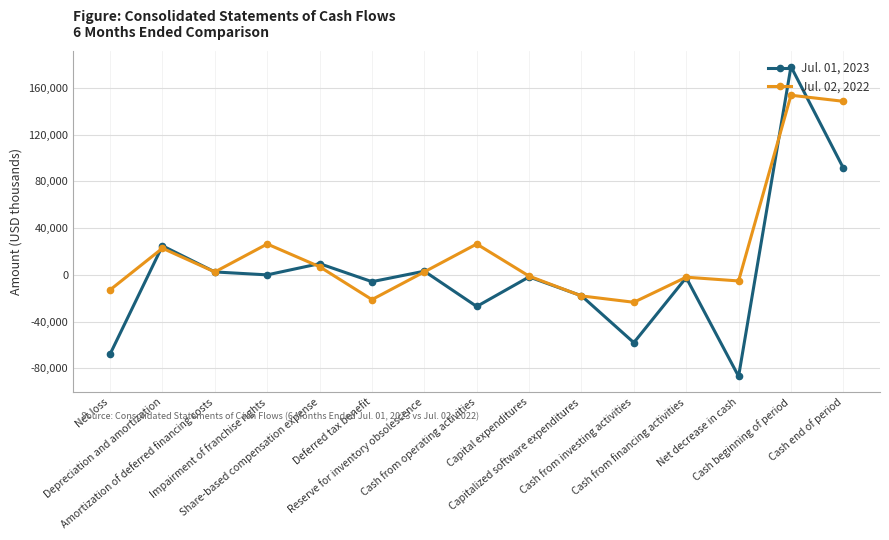

Which series has the largest total across all categories?

Jul. 02, 2022